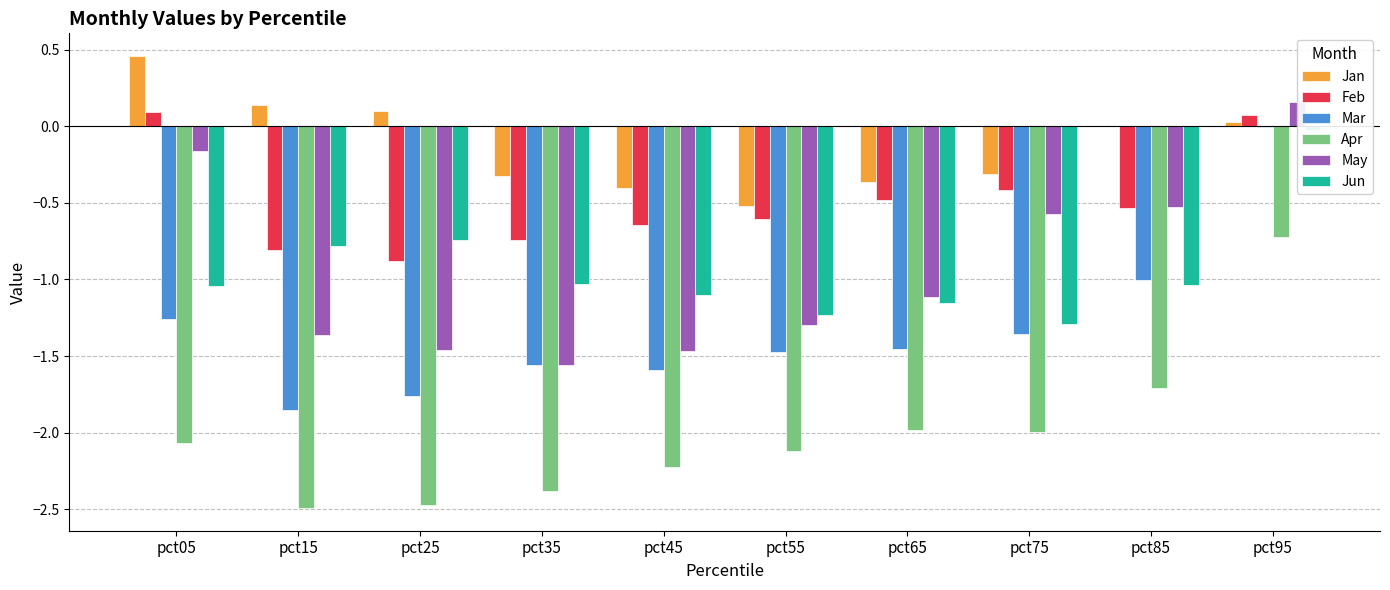

What is the total value across all series at pct35?

-7.6